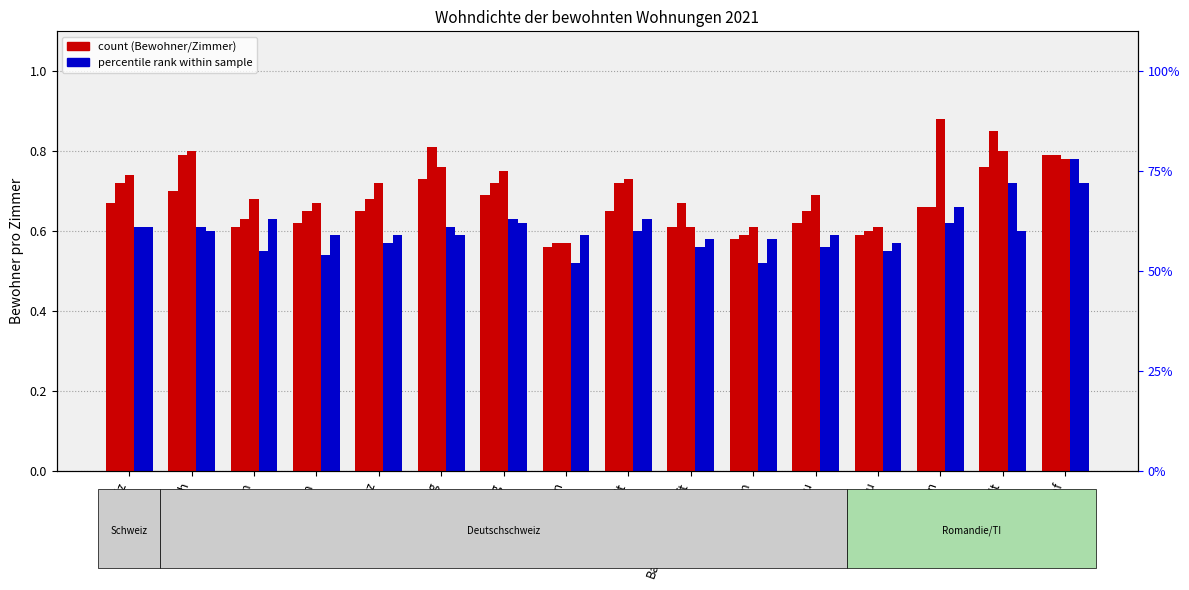

Count the 2 Zimmer values in the range 0 to 1.

16